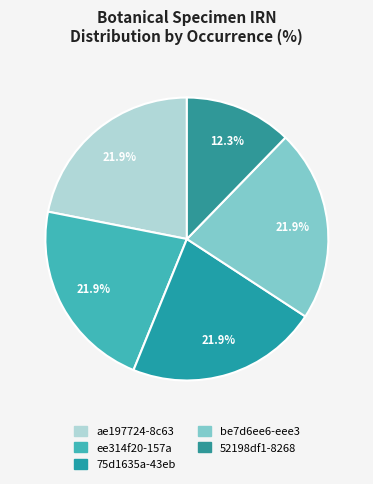

How many segments does this pie chart have?

5